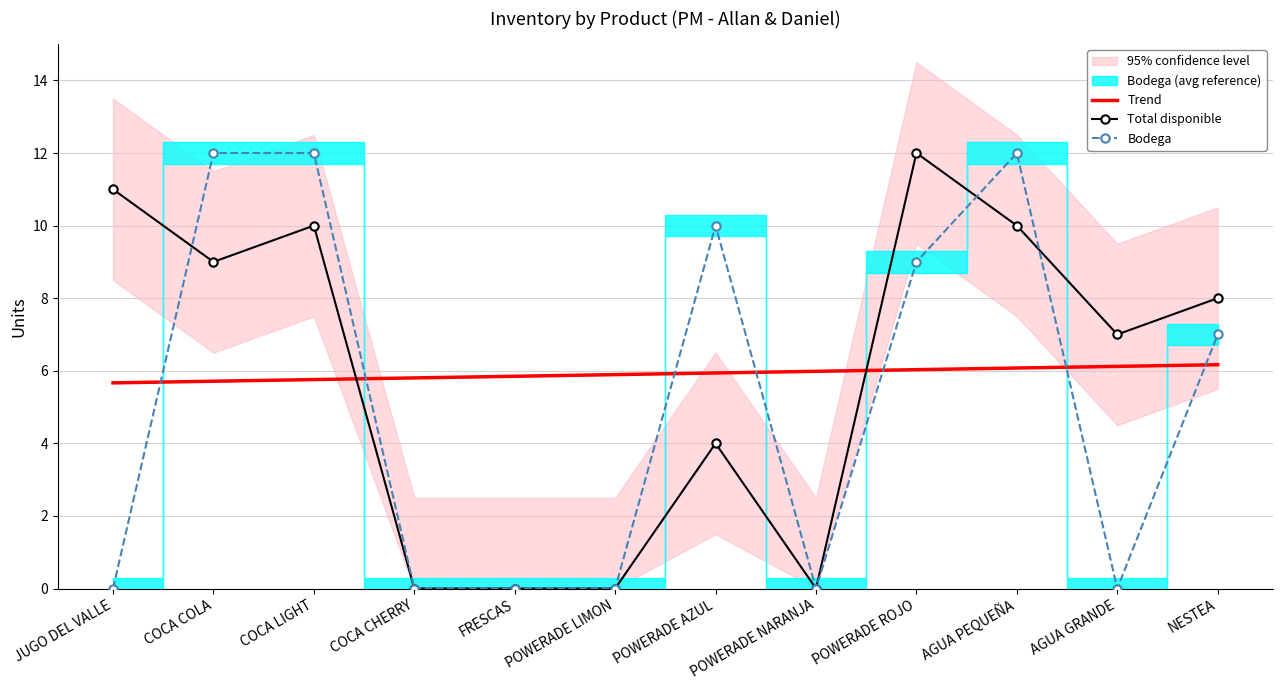

Rank the categories by BODEGA value from lowest to highest.

JUGO DEL VALLE, COCA CHERRY, FRESCAS, POWERADE LIMON, POWERADE NARANJA, AGUA GRANDE, NESTEA, POWERADE ROJO, POWERADE AZUL, COCA COLA, COCA LIGHT, AGUA PEQUEÑA